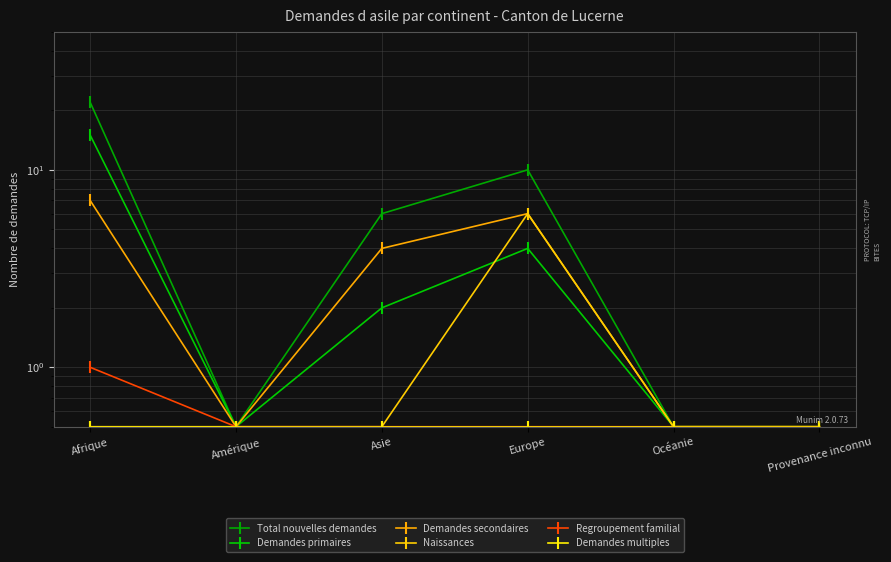

List the series in order of their peak value, highest first.

Total nouvelles demandes, Demandes primaires, Demandes secondaires, Naissances, Regroupement familial, Demandes multiples